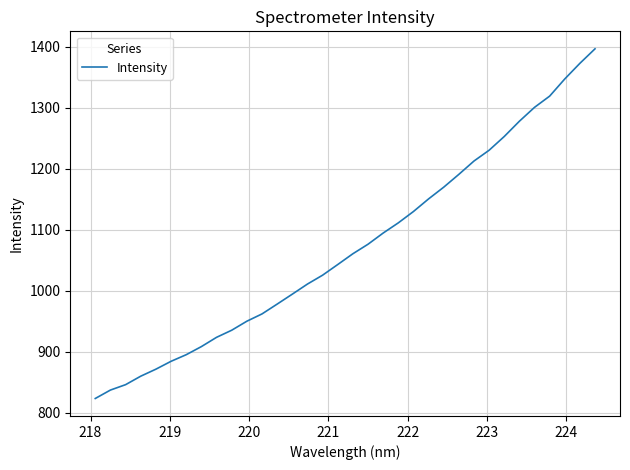

What is the greatest value displayed?

1397.0